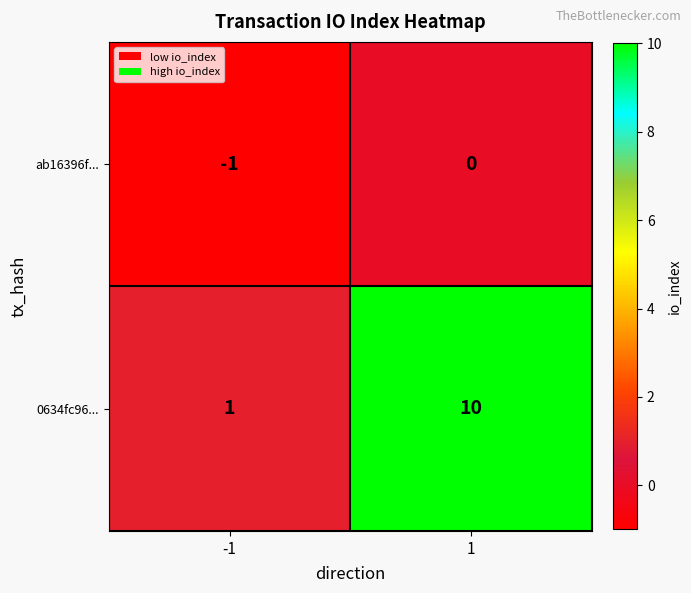

What is the difference between the maximum and minimum values in the 0634fc96... series?

9